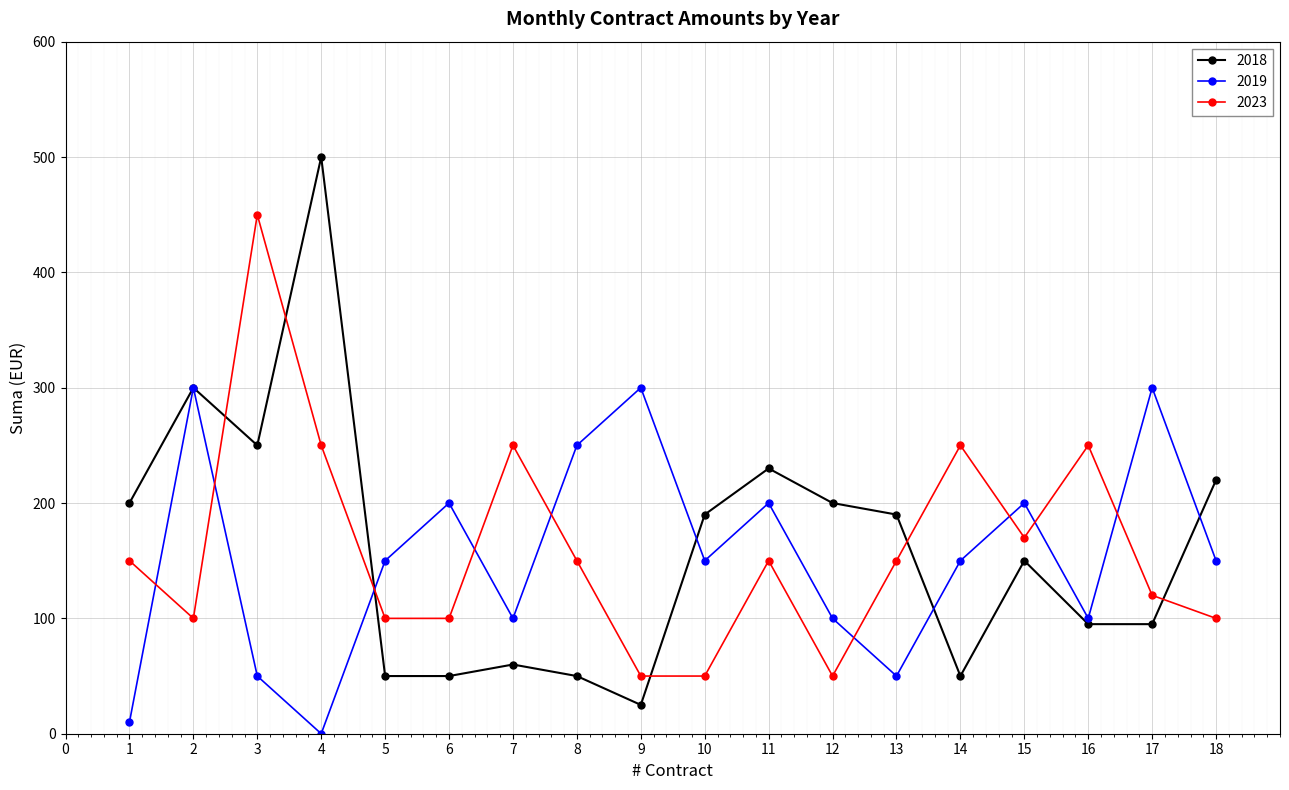

What is the lowest value of the 2023 series?

50